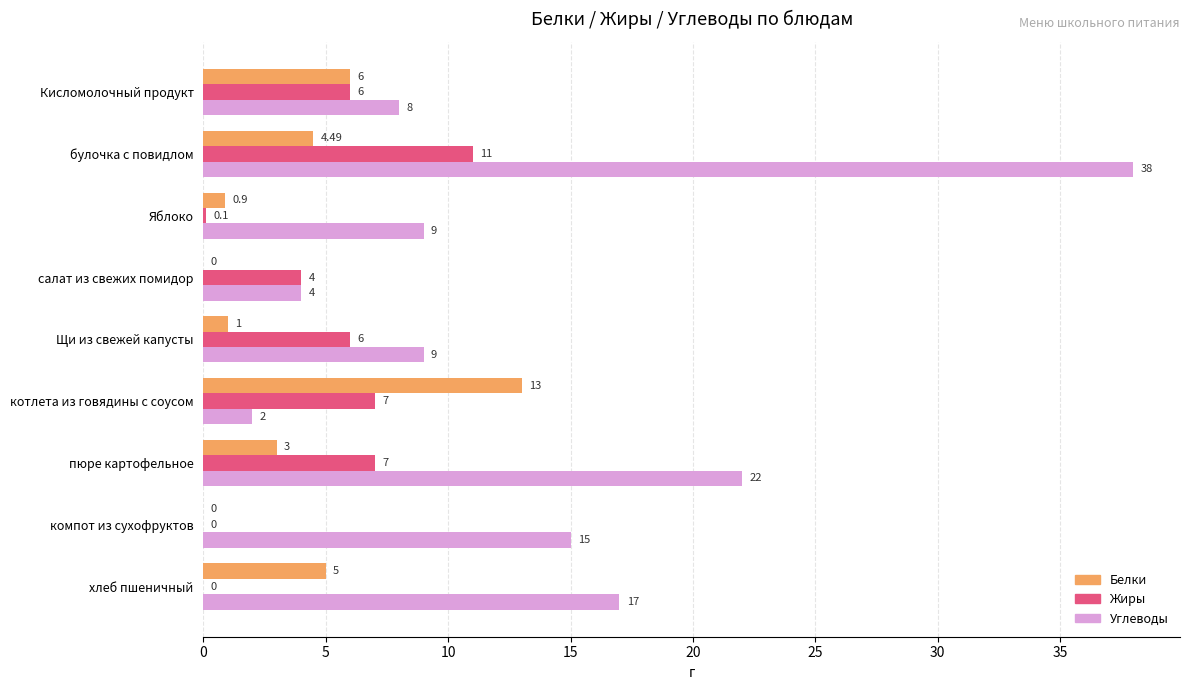

Which series has the largest range (max minus min)?

Углеводы